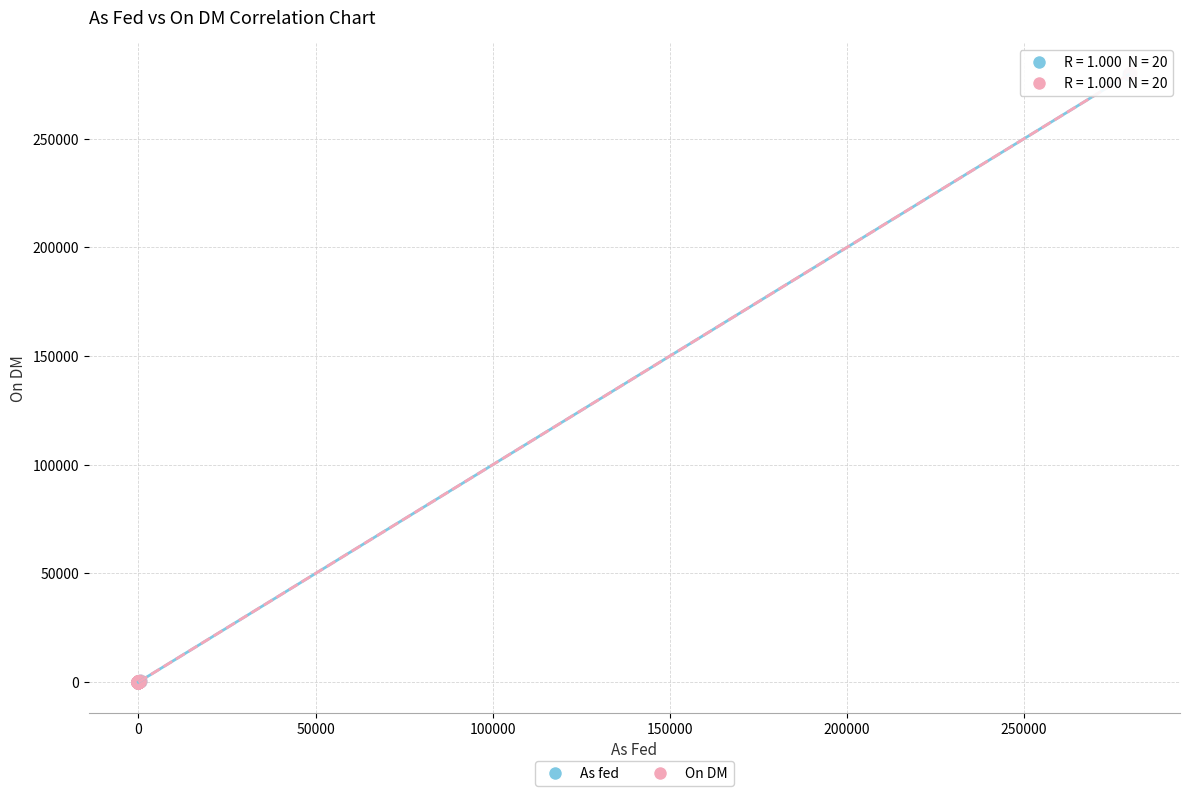

Which series has the widest spread of Y values?

On DM